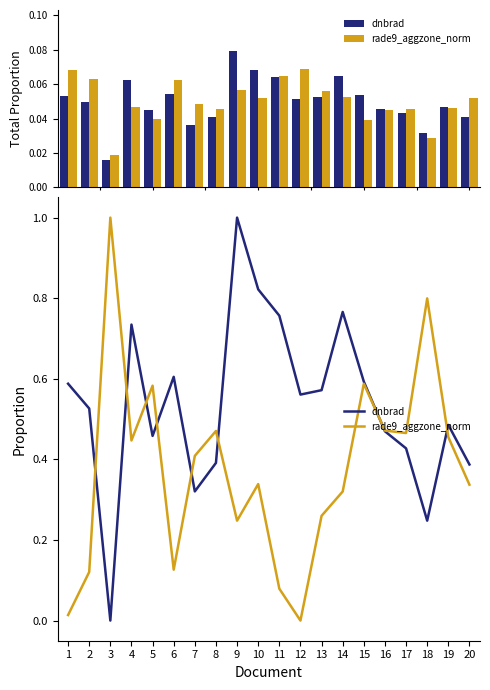

Rank the series by their average value, from lowest to highest.

rade9_aggzone_norm, dnbrad